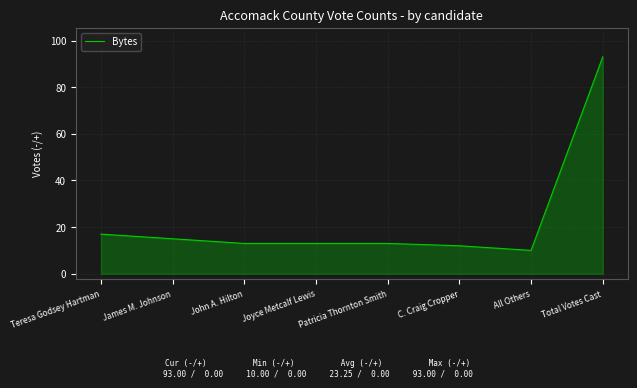

Reading left to right, list all the values displayed in this chart.

Teresa Godsey Hartman=17	James M. Johnson=15	John A. Hilton=13	Joyce Metcalf Lewis=13	Patricia Thornton Smith=13	C. Craig Cropper=12	All Others=10	Total Votes Cast=93